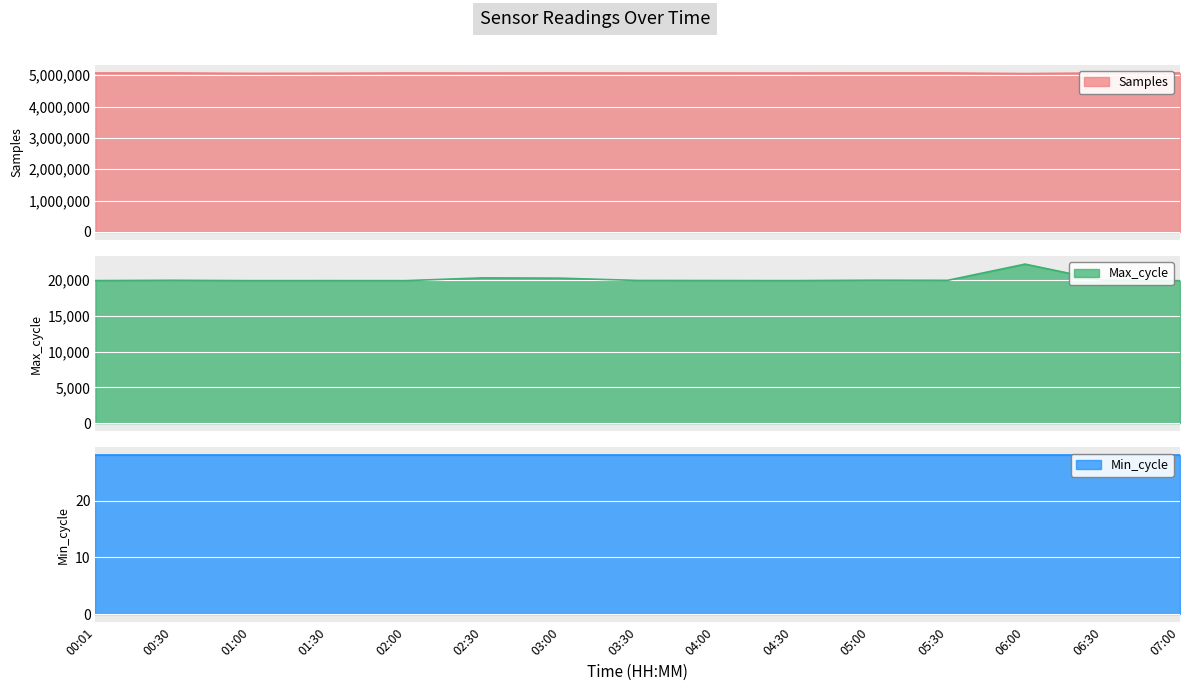

True or false: Max_cycle and Samples intersect in this chart.

False